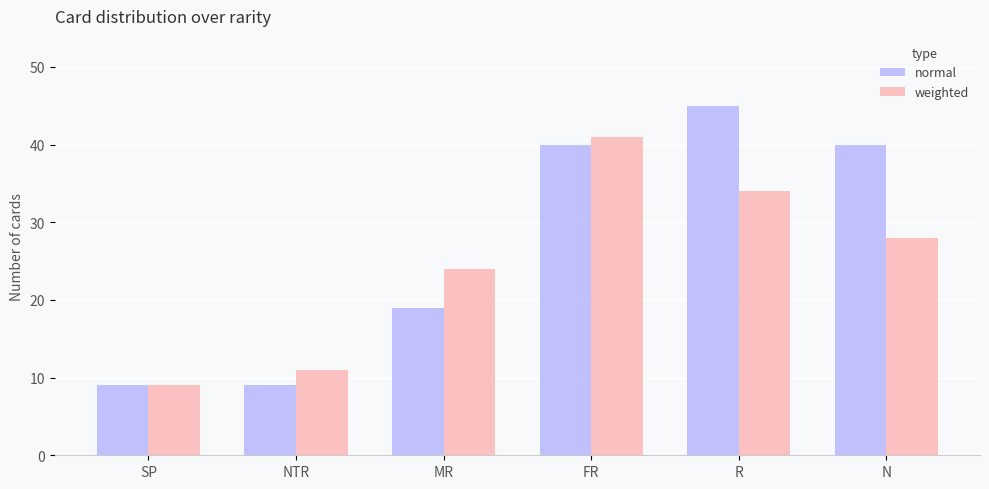

What is the maximum value for weighted?

41